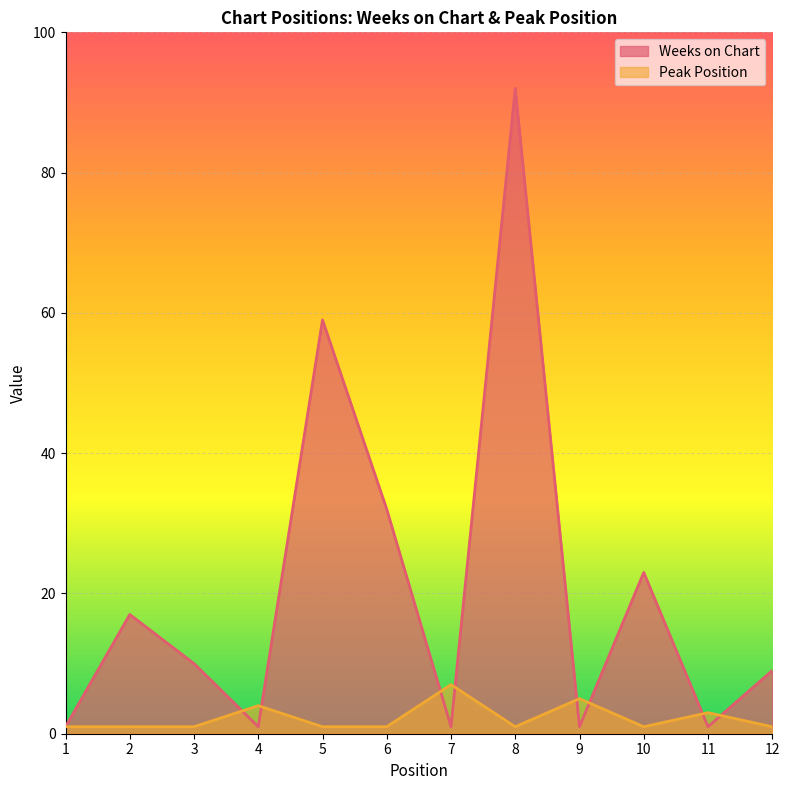

What is the value of the Weeks on Chart point at the 3rd from the left?

10